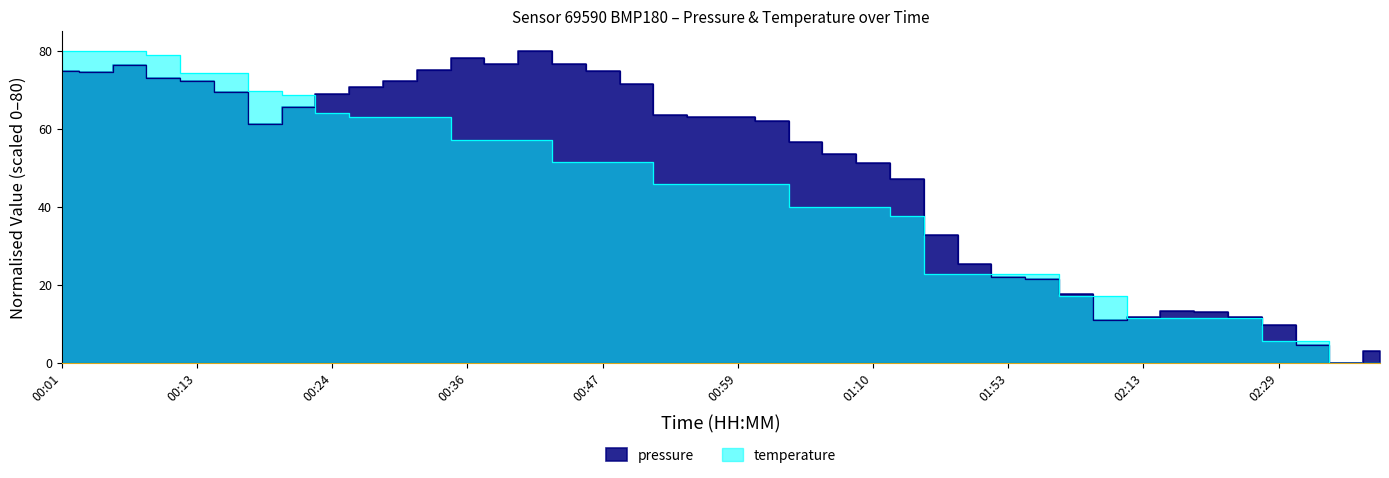

What is the greatest value displayed?

80.0